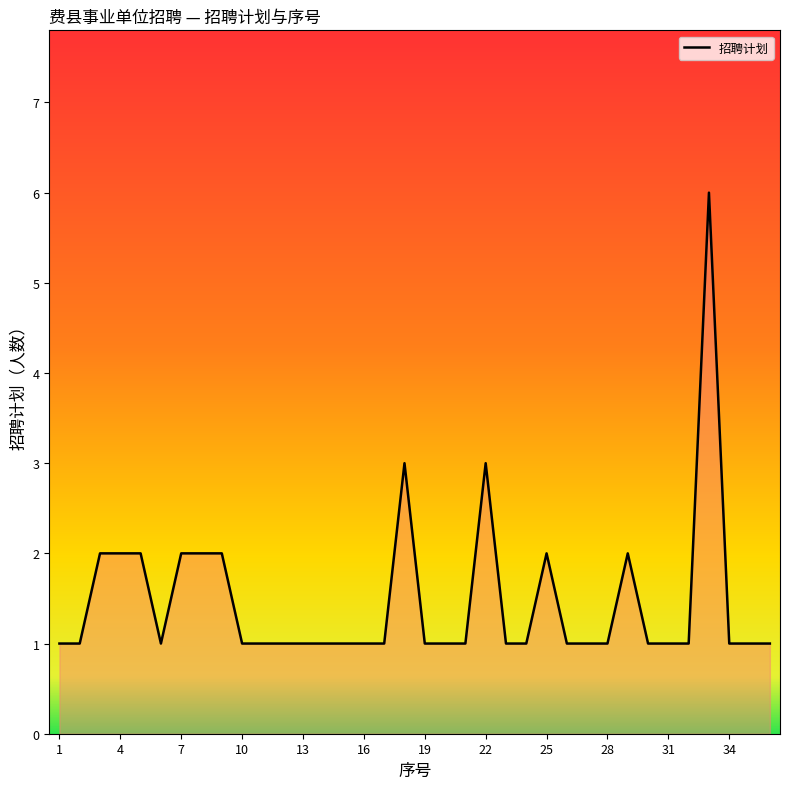

How many data points are above 1?

11